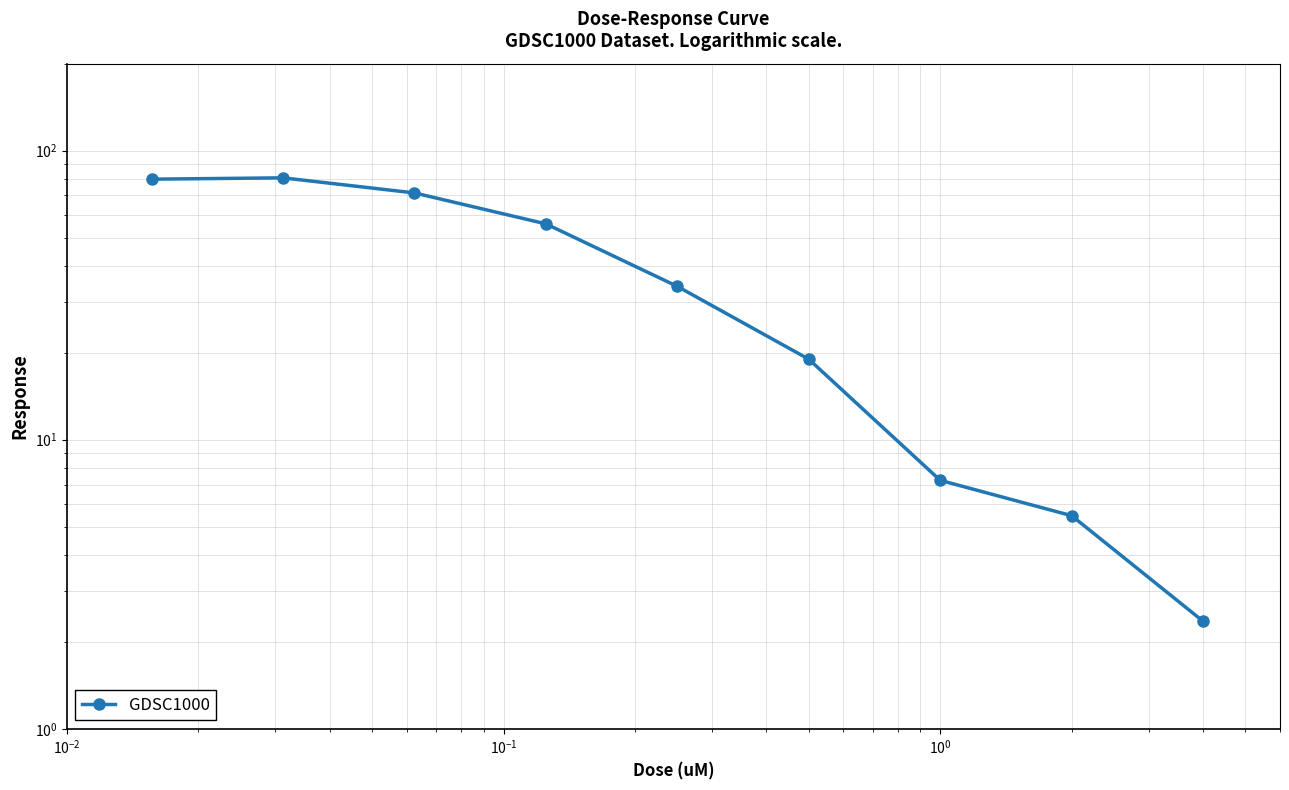

What is the average value?

39.5